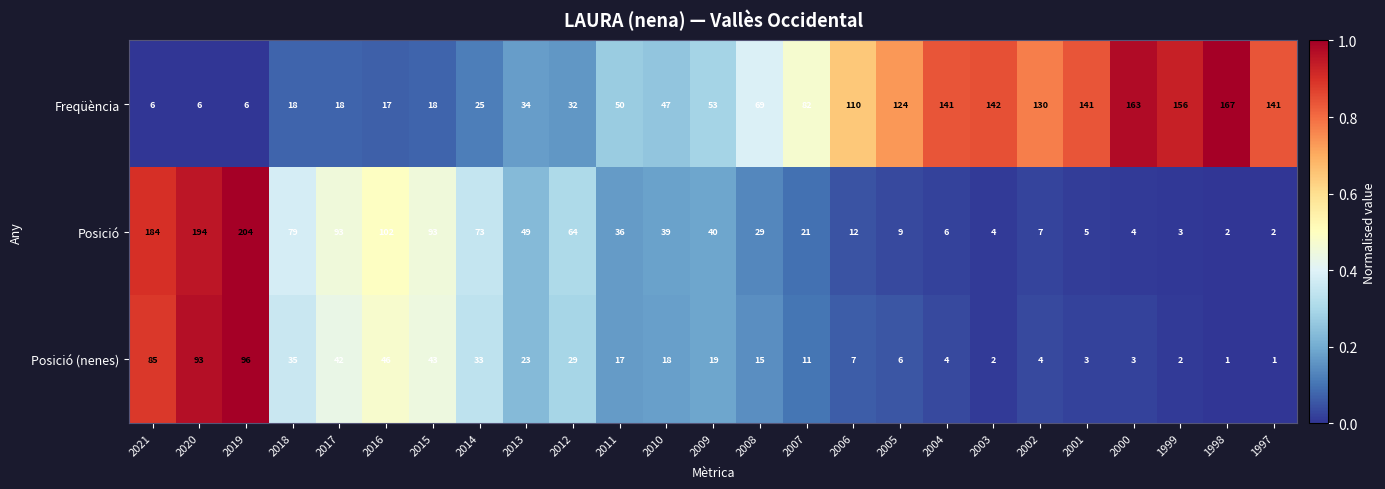

What is the approximate value of Posició at 2016?

102